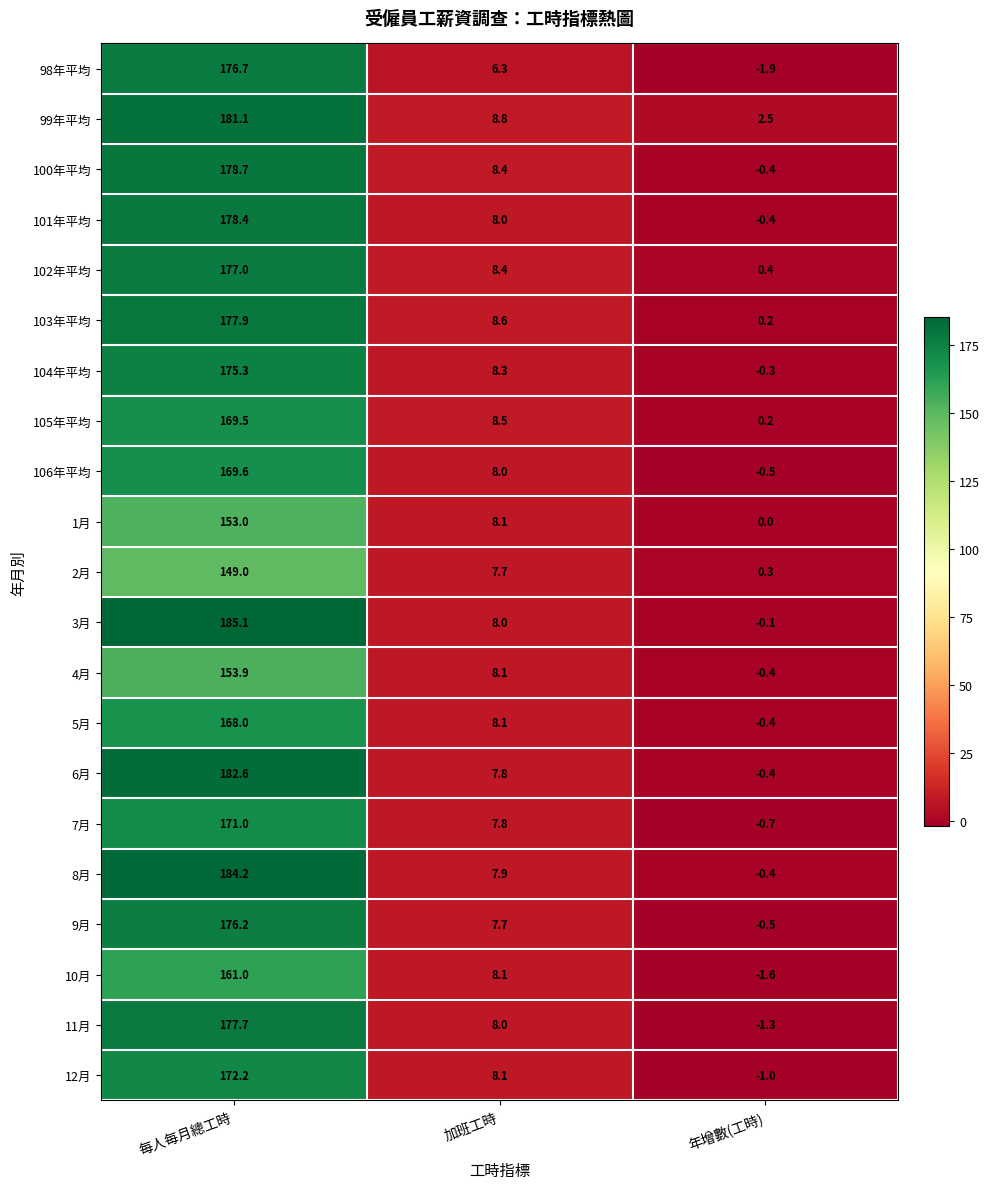

The 1月 series shows 0.0 at 年增數(工時). True or false?

True